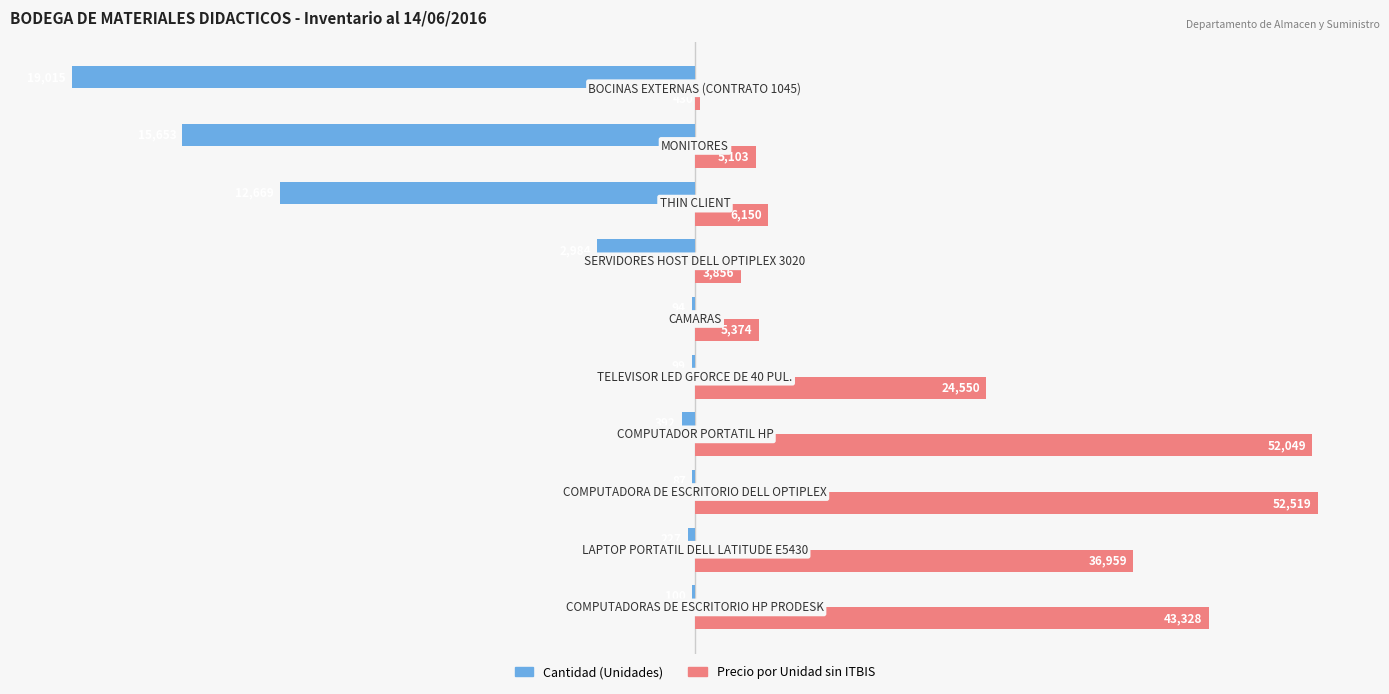

What are all the series names shown in the legend?

Cantidad (Unidades), Precio por Unidad sin ITBIS